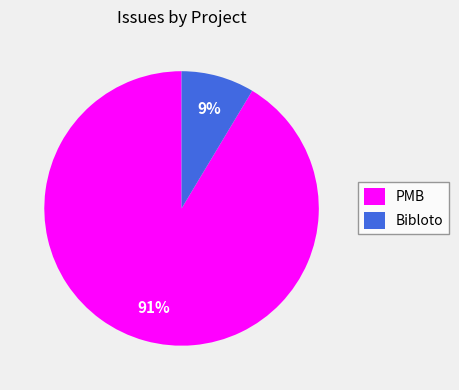

Which category has the biggest portion of the pie?

PMB